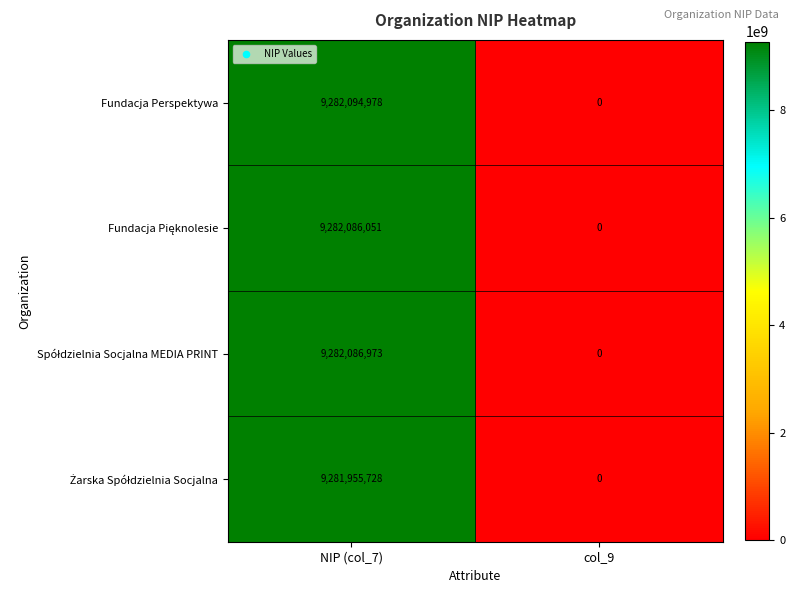

Read the Fundacja Perspektywa value at NIP (col_7), to the nearest 100.

9282095000